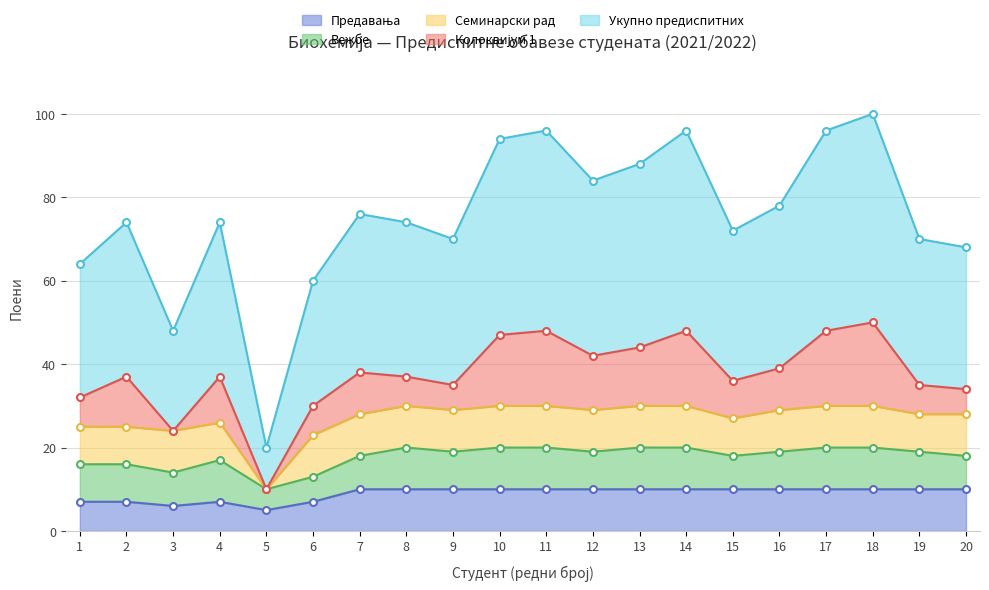

The Вежбе series shows 9 at 2. True or false?

True